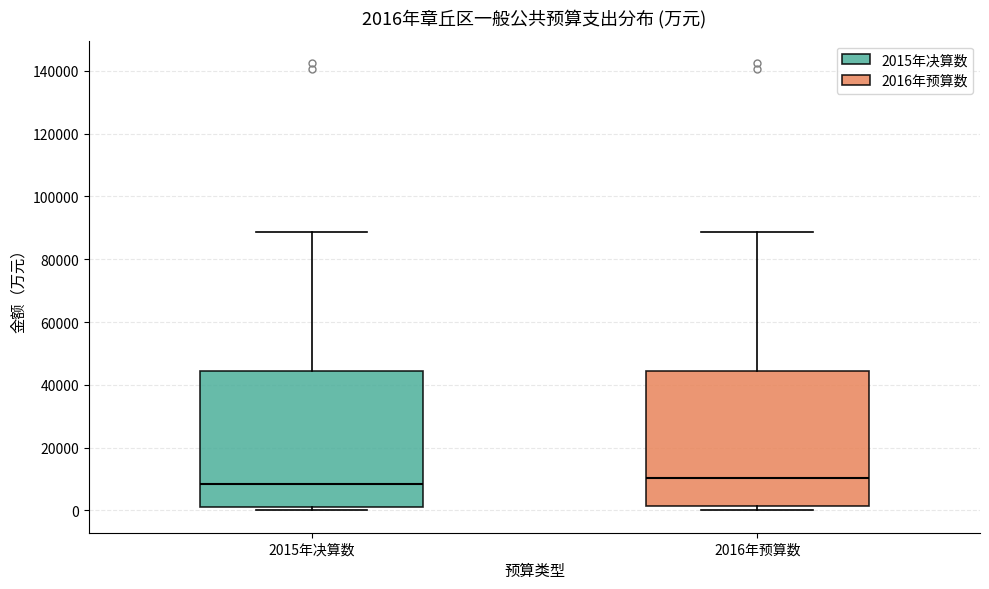

Which box has the lowest median line?

2015年决算数